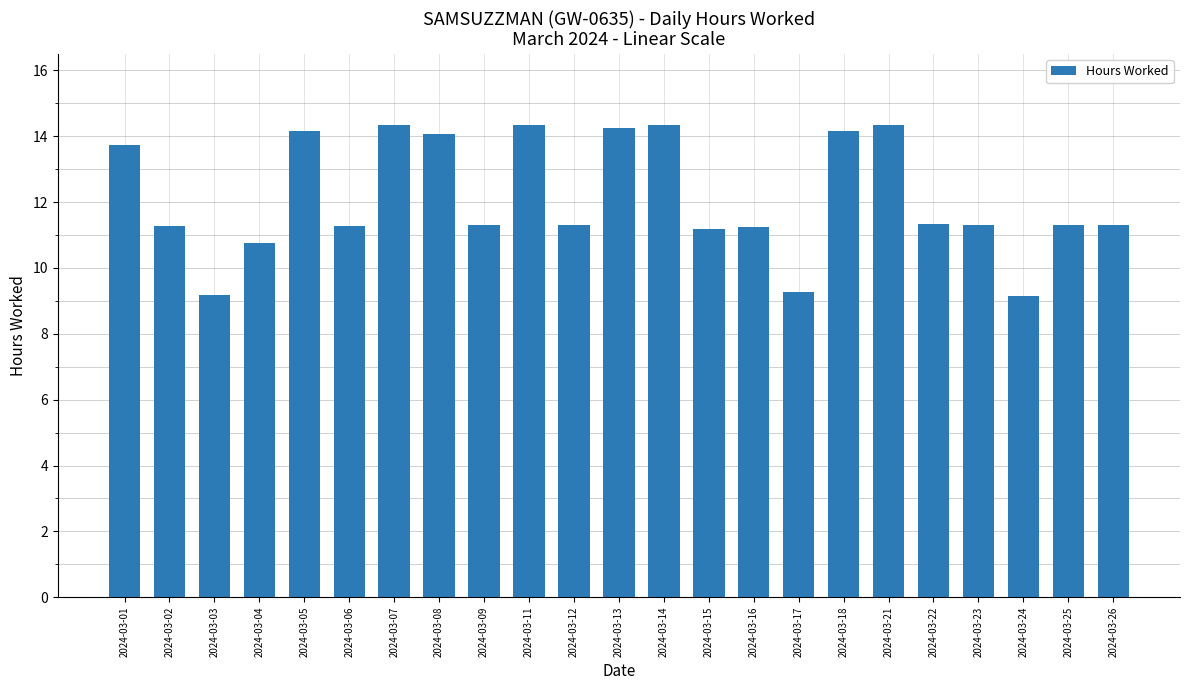

True or false: the data shows 14.3 at 2024-03-21.

True